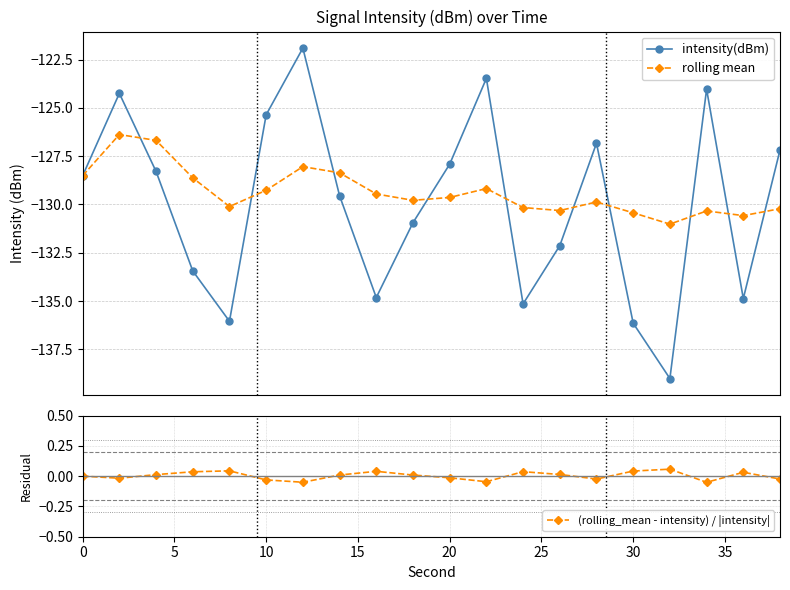

What is the difference between the maximum and minimum values in the intensity(dBm) series?

17.1